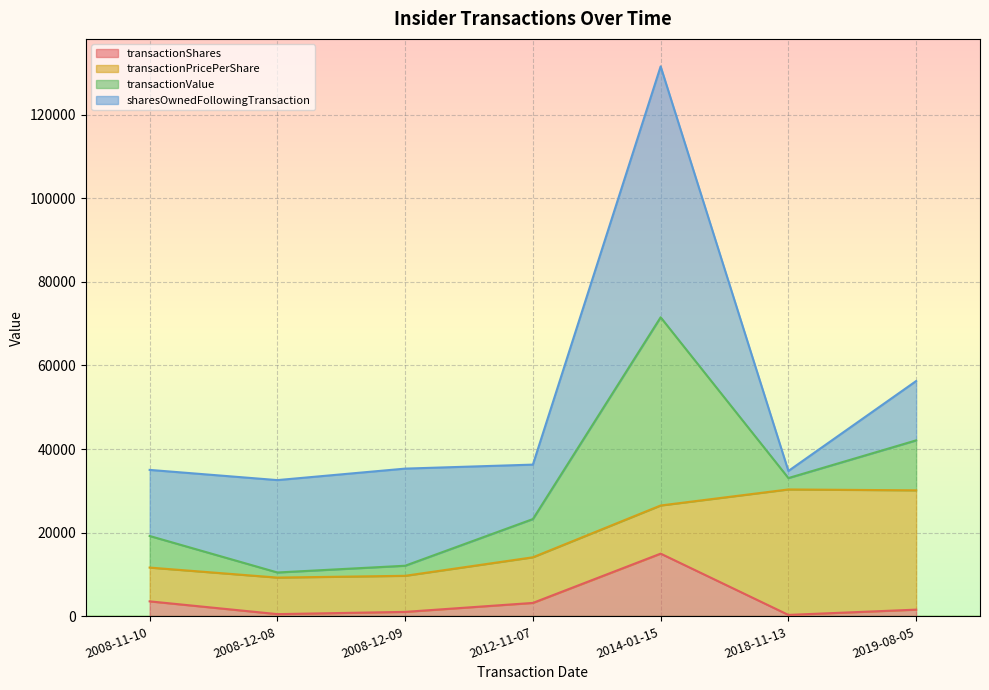

Where is the first local maximum for transactionShares?

2014-01-15